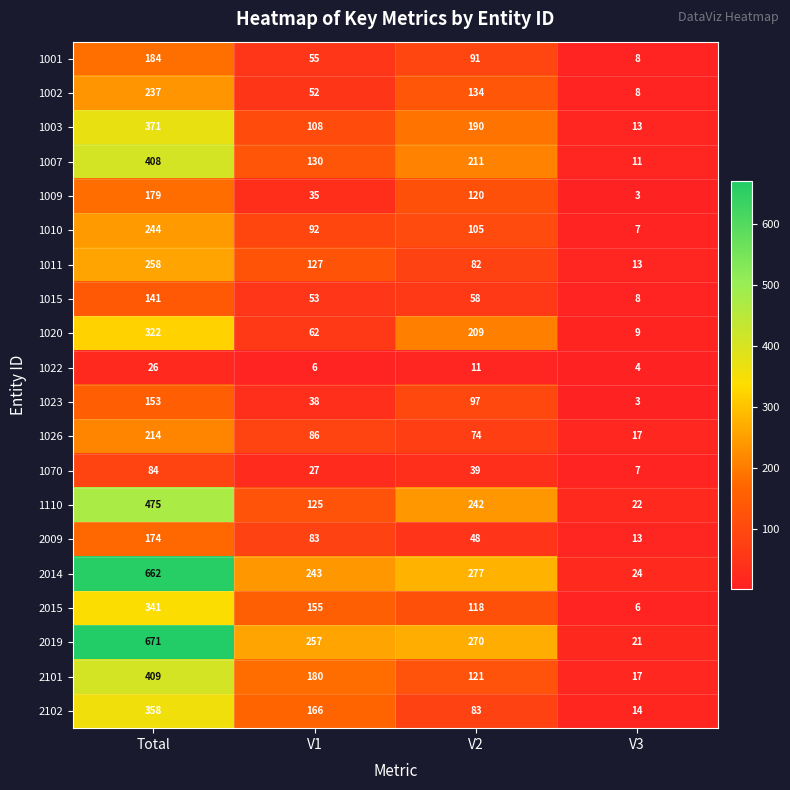

What is the sum of the 2009 values at V3 and V2?

61